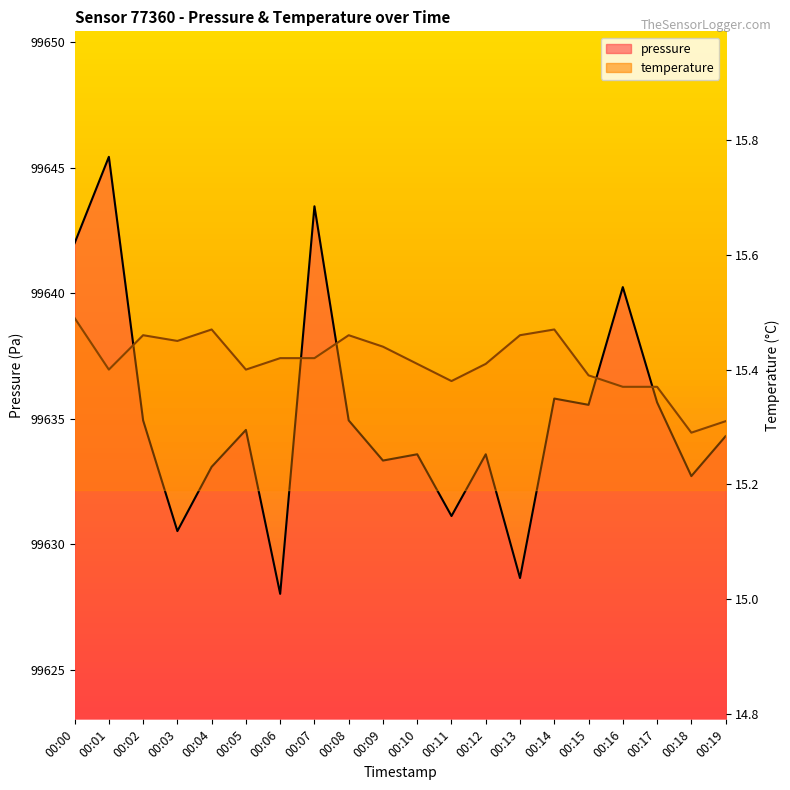

At which category does temperature reach its first local peak?

00:02